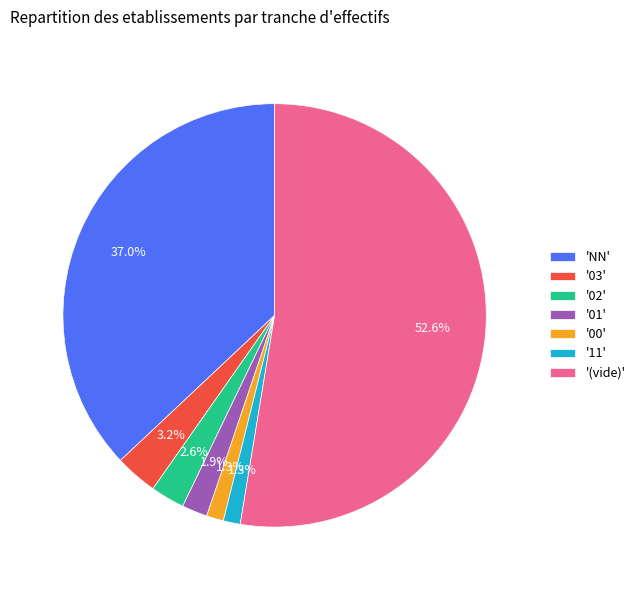

To the nearest percent, what is the average slice percentage?

14%